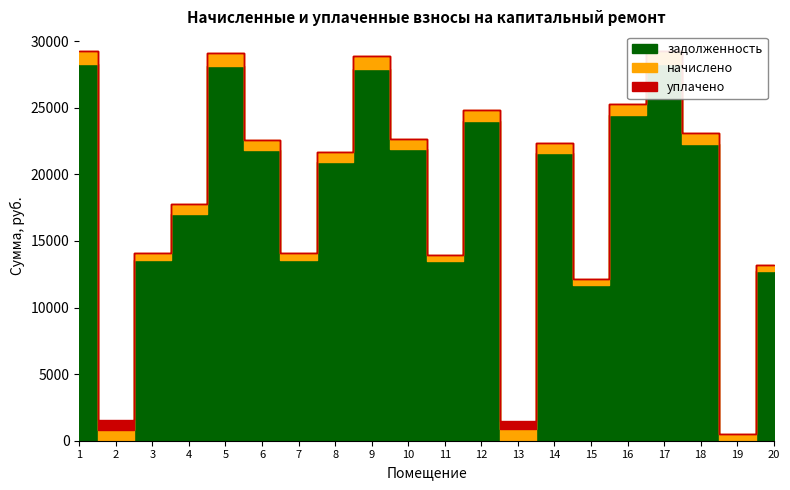

The начислено series shows 783.7 at 3. True or false?

False